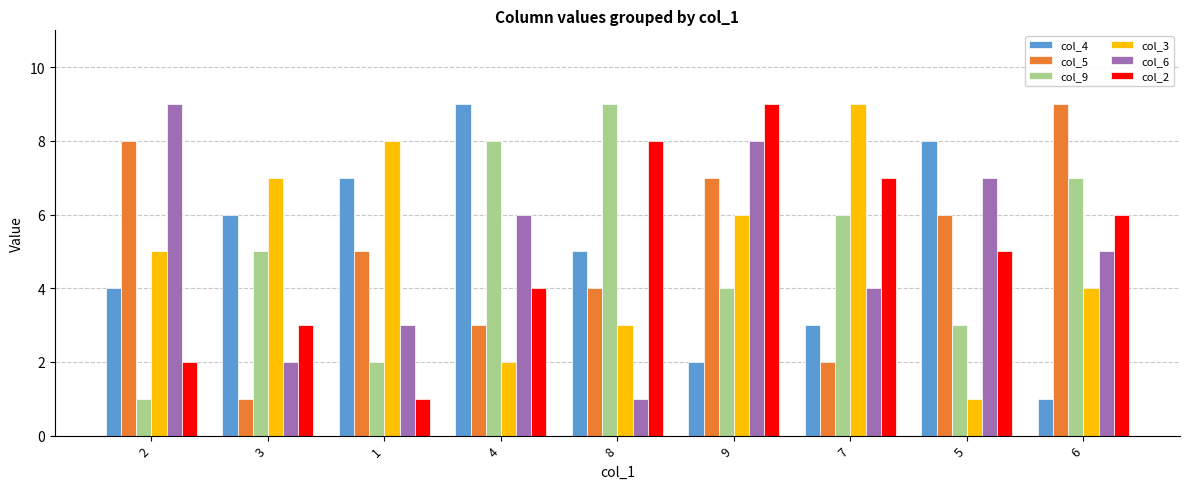

Which series changed the most between 4 and 8?

col_6